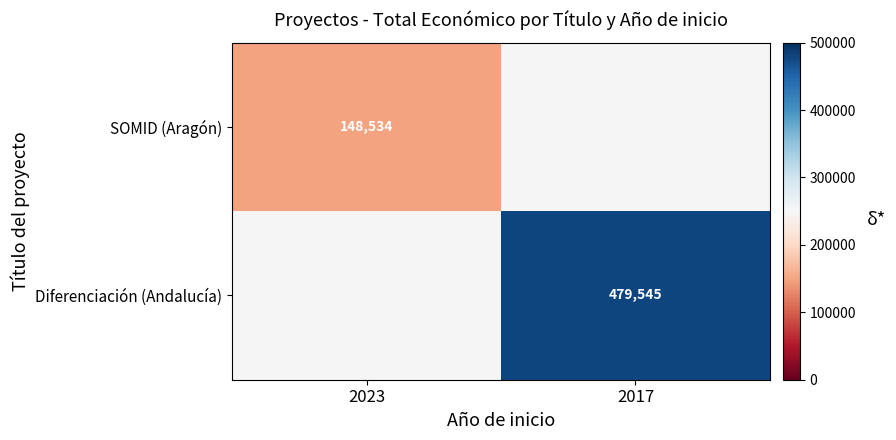

At which category does the chart reach its minimum across all series?

2023